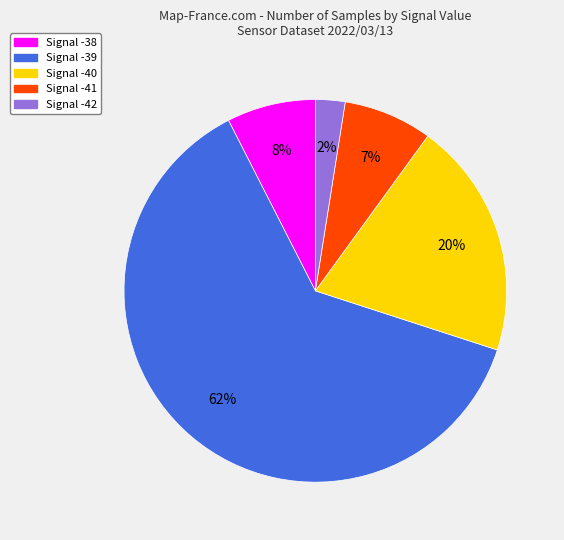

Approximately how many times larger is the value at Signal -38 compared to Signal -40?

0.4